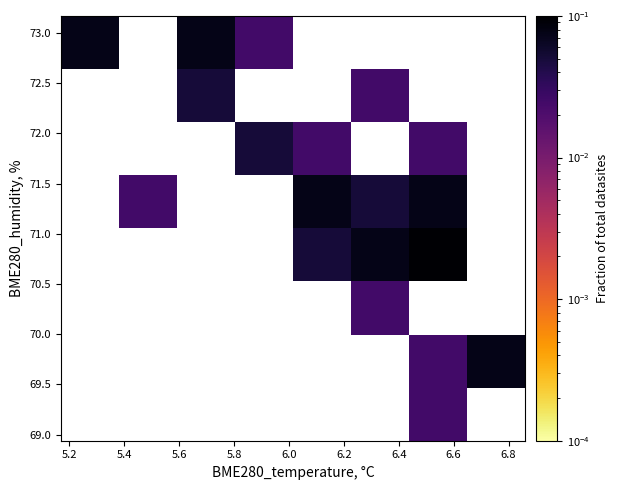

How many distinct data groups are displayed?

8